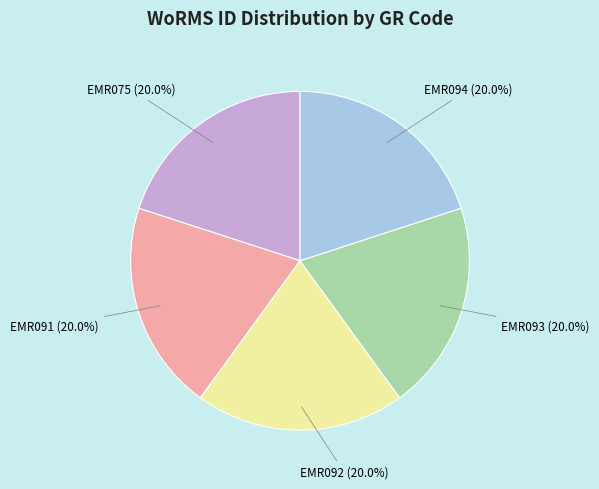

How many slices are in this pie chart?

5